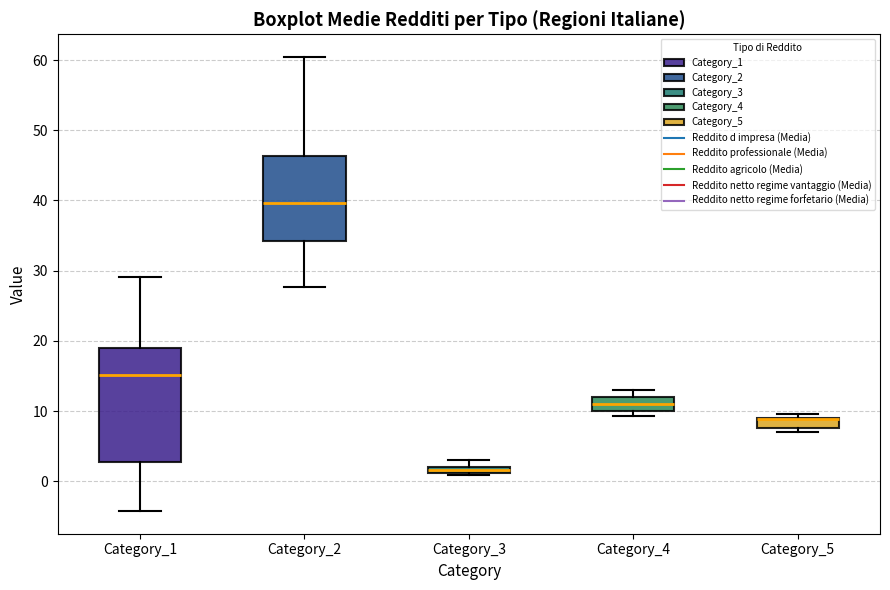

Comparing the boxes themselves (not the whiskers), which one is the tallest?

Category_1